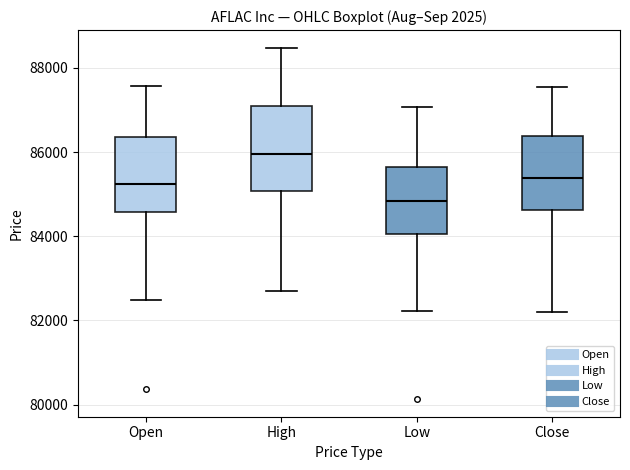

Which box has the lowest median line?

Low